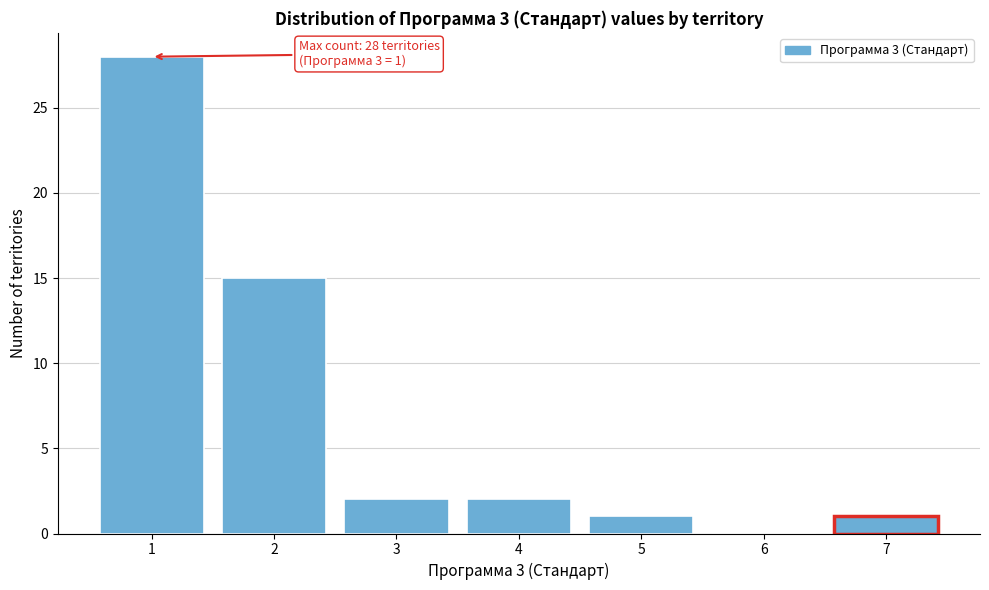

Reading left to right, list all the values displayed in this chart.

1=28	2=15	3=2	4=2	5=1	6=0	7=1